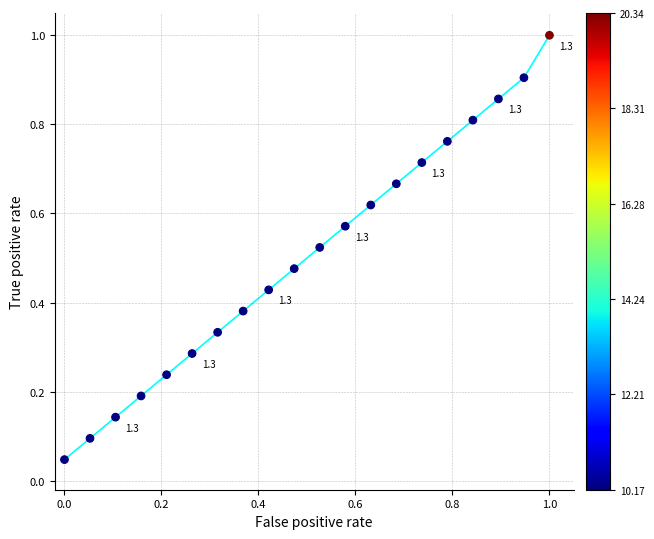

What is the range of Y values (max minus min)?

1.0